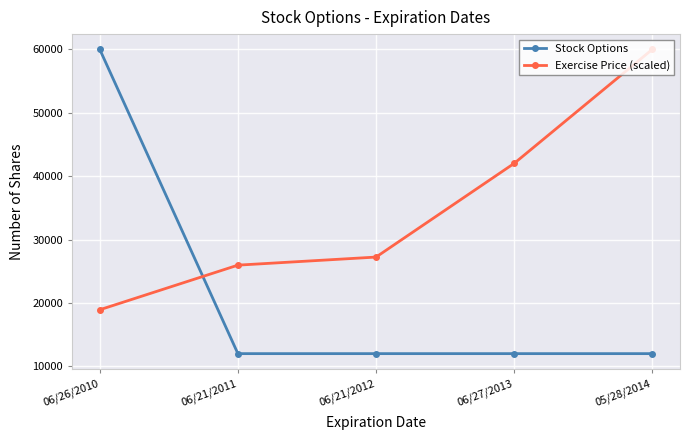

What is the total value across all series at 06/21/2011?

37957.5